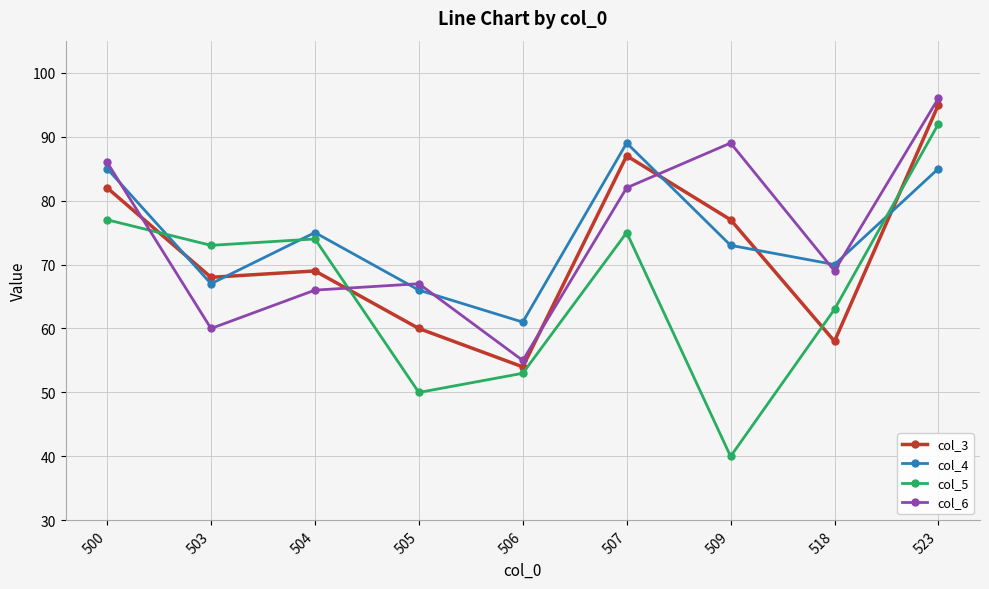

What is the difference between the second highest and second lowest values in the col_3 series?

29